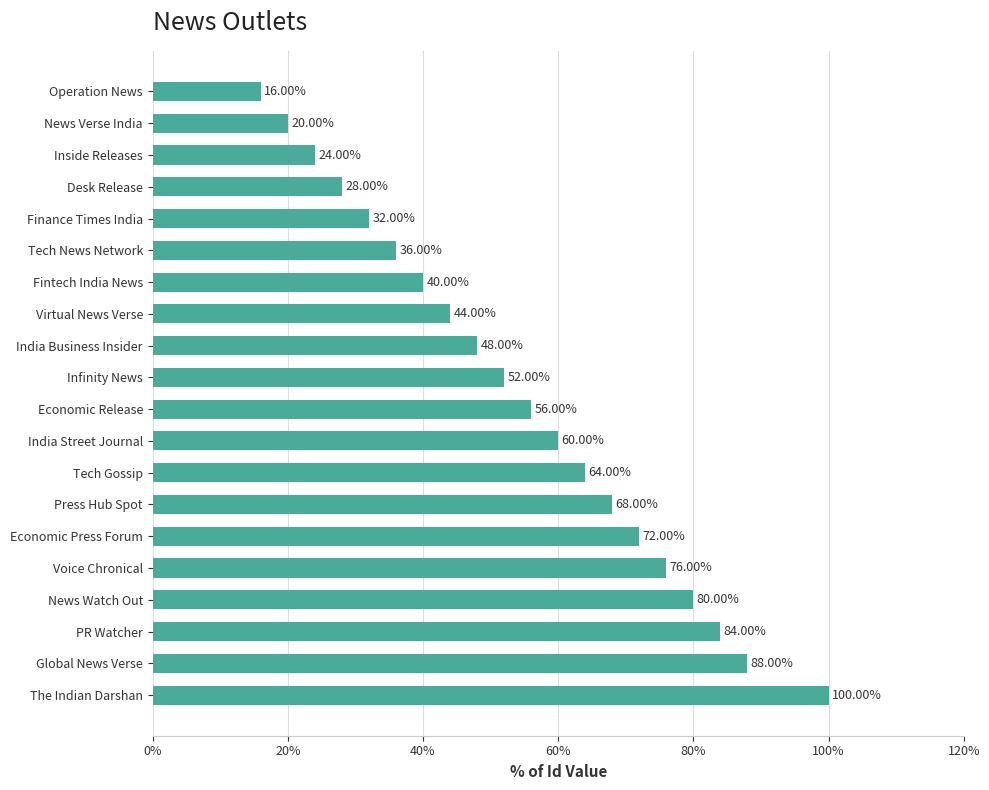

Which label corresponds to the largest value in the chart?

The Indian Darshan